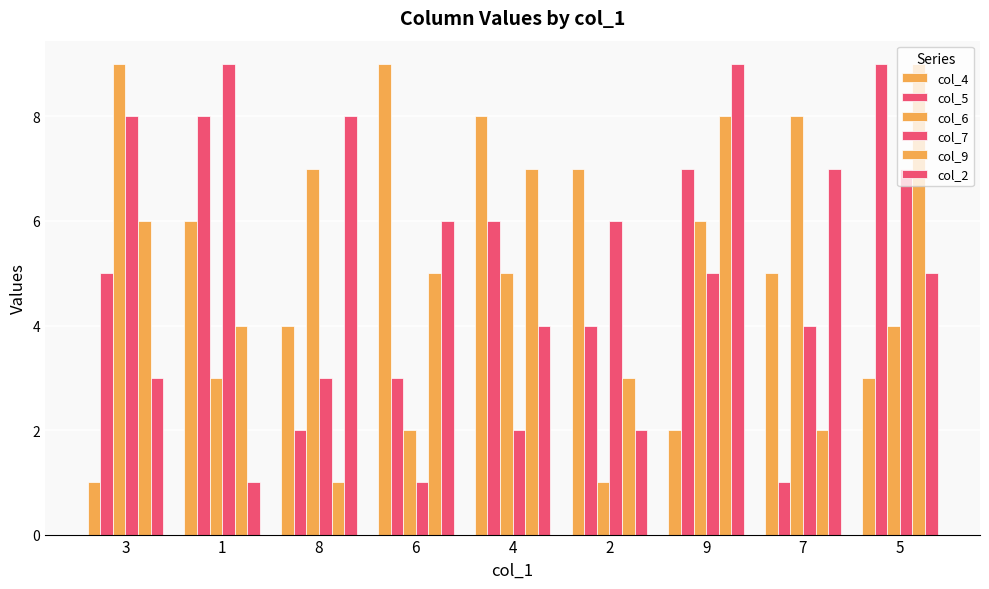

What is the spread (max minus min) of values at 4?

6